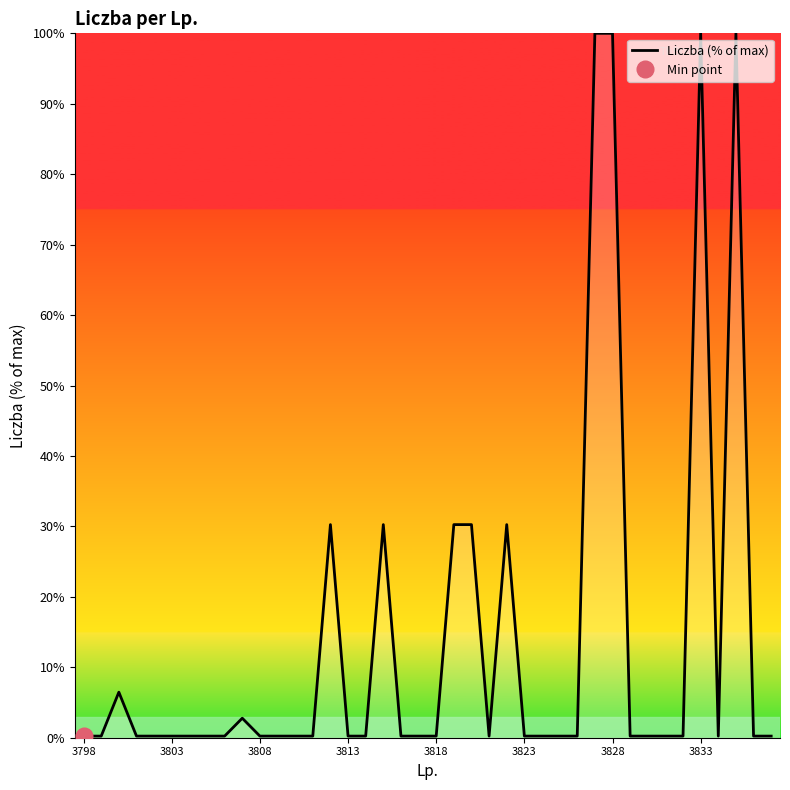

The chart shows a value of 0.1 at 3803. True or false?

False